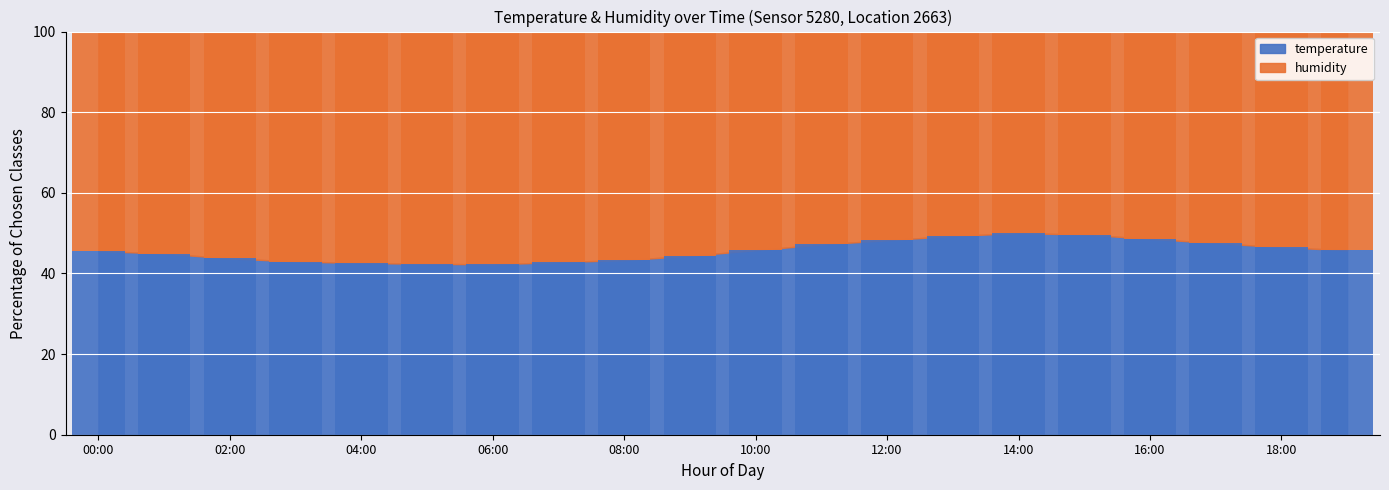

What is the maximum value for temperature?

50.0